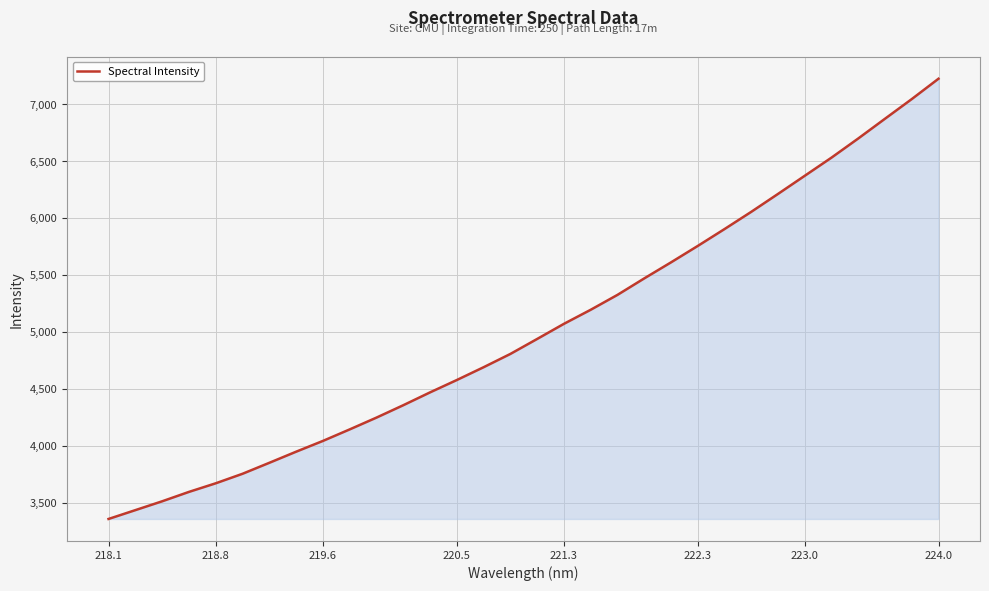

What is the difference between the maximum and minimum values?

3863.6